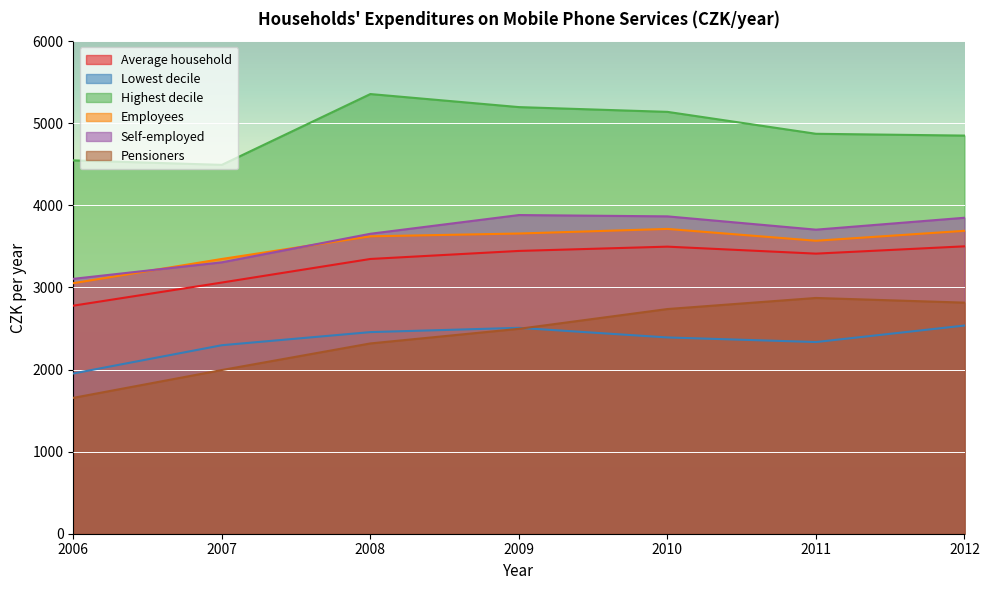

What is the value of the Highest decile point at the 1st from the left?

4548.0